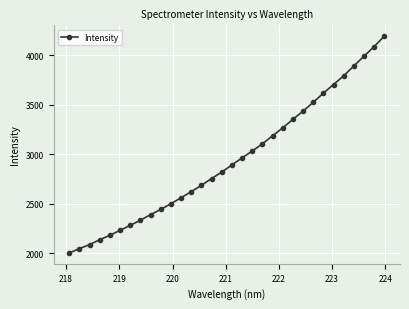

What is the sum of all values?

94150.8